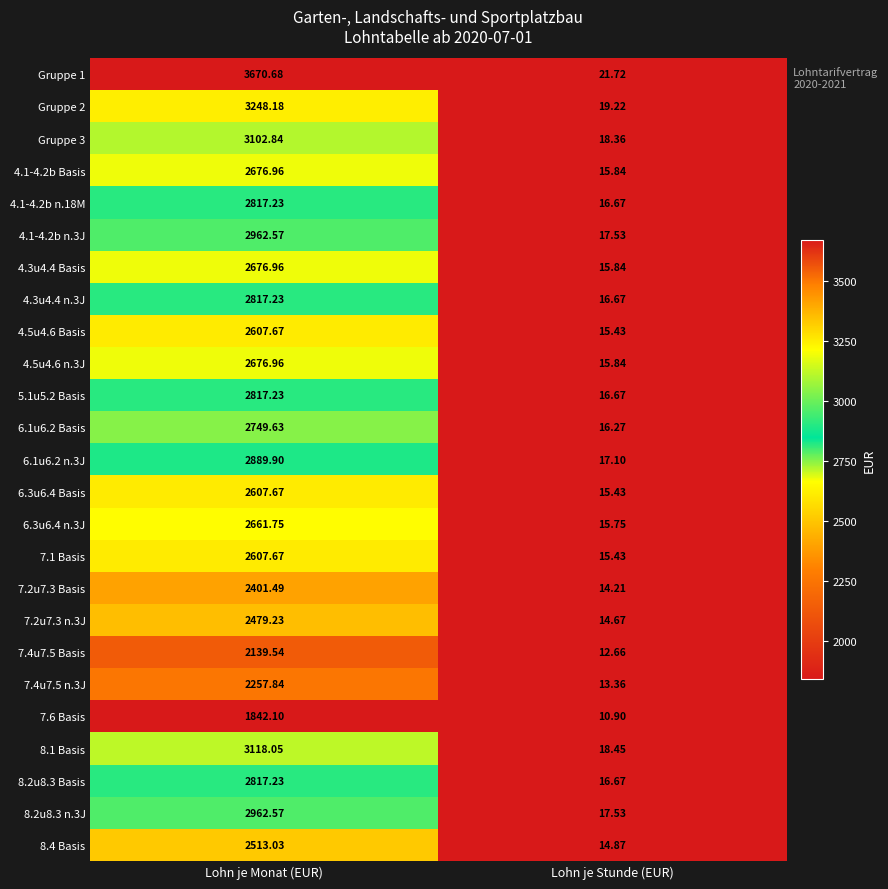

What is the maximum value shown in the chart?

3670.7